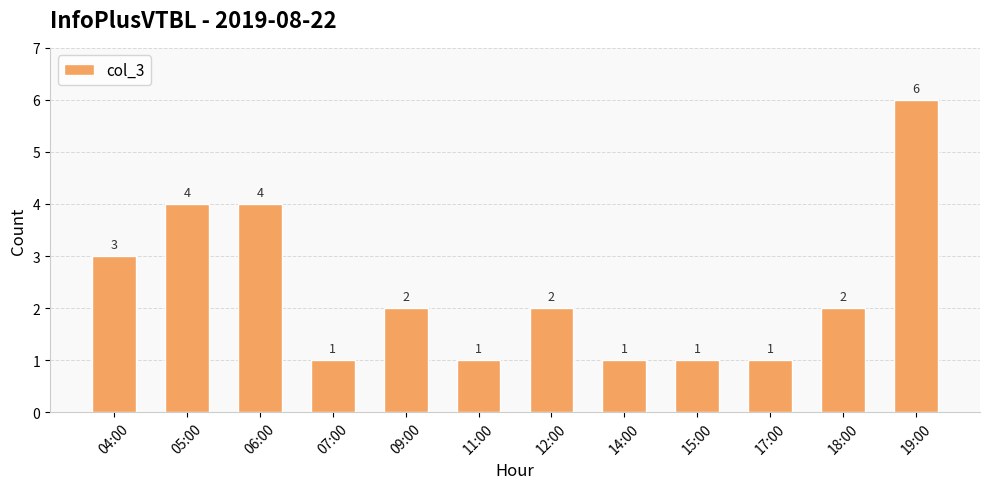

Does the chart contain stacked bars?

No